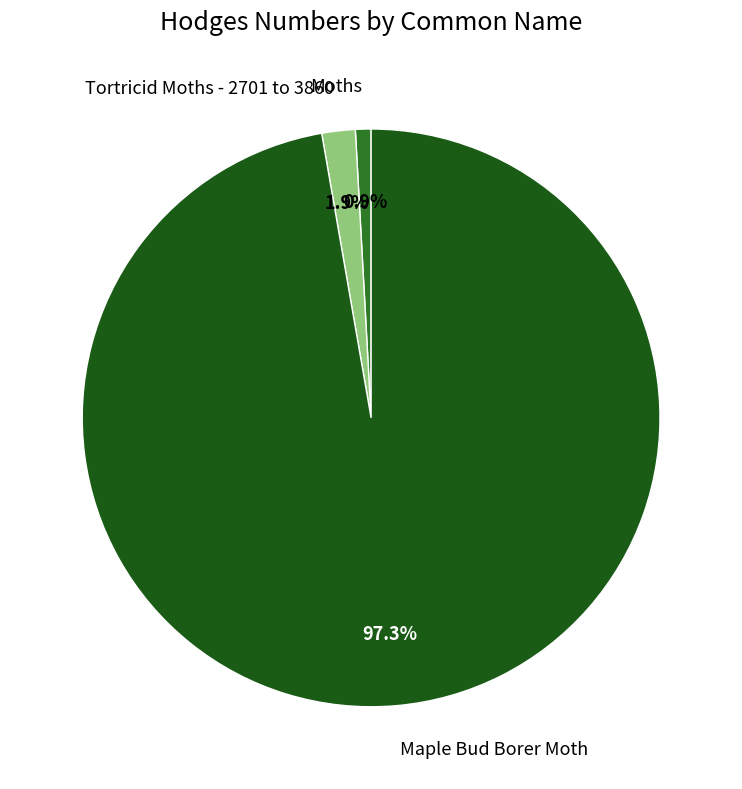

Combined, what portion of the pie is Maple Bud Borer Moth and Tortricid Moths - 2701 to 3860?

99.1%